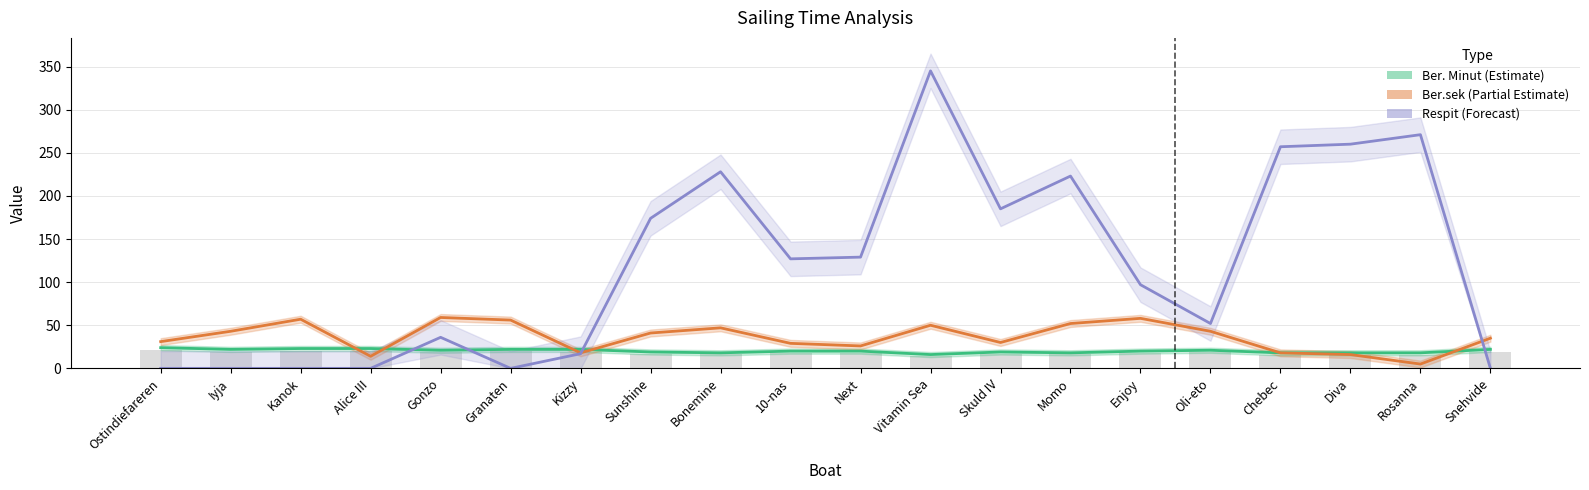

What is the difference between the Respit values at Kanok and Diva?

260